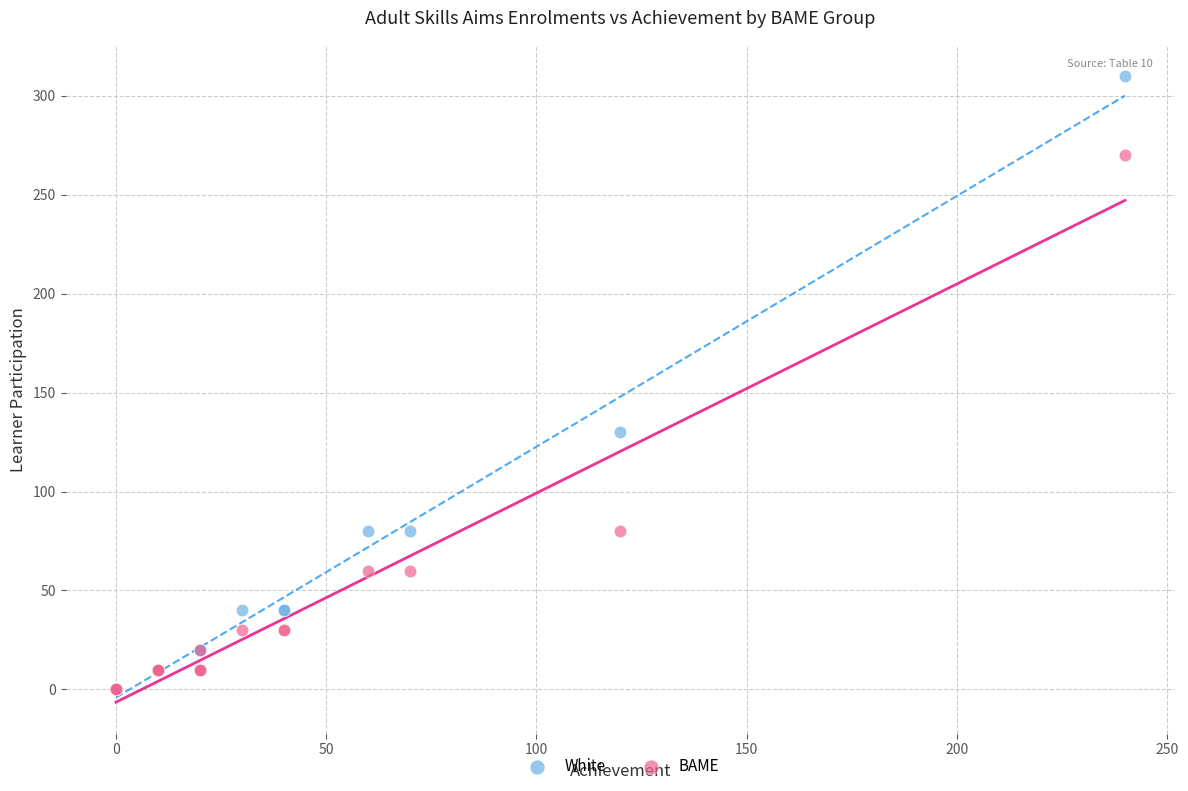

Which series has the widest spread of Y values?

White